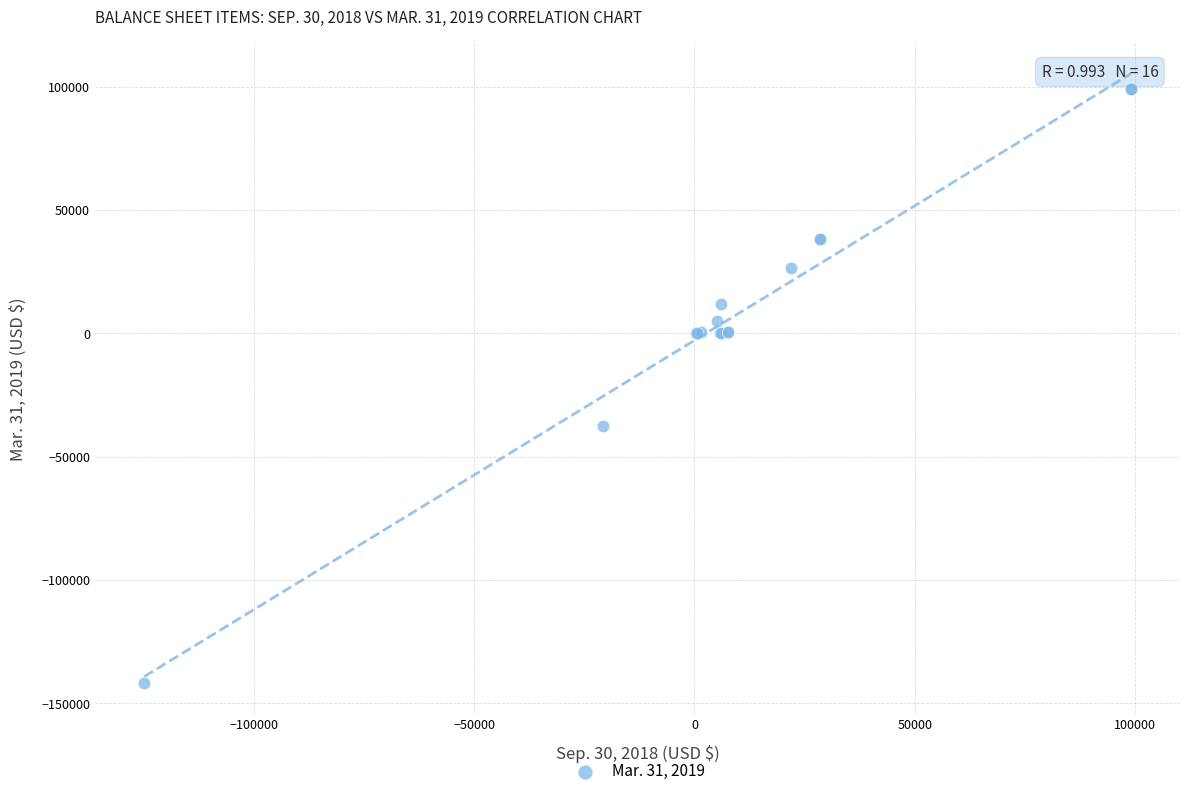

What Y value in the scatter plot is closest to -21340?

-37620